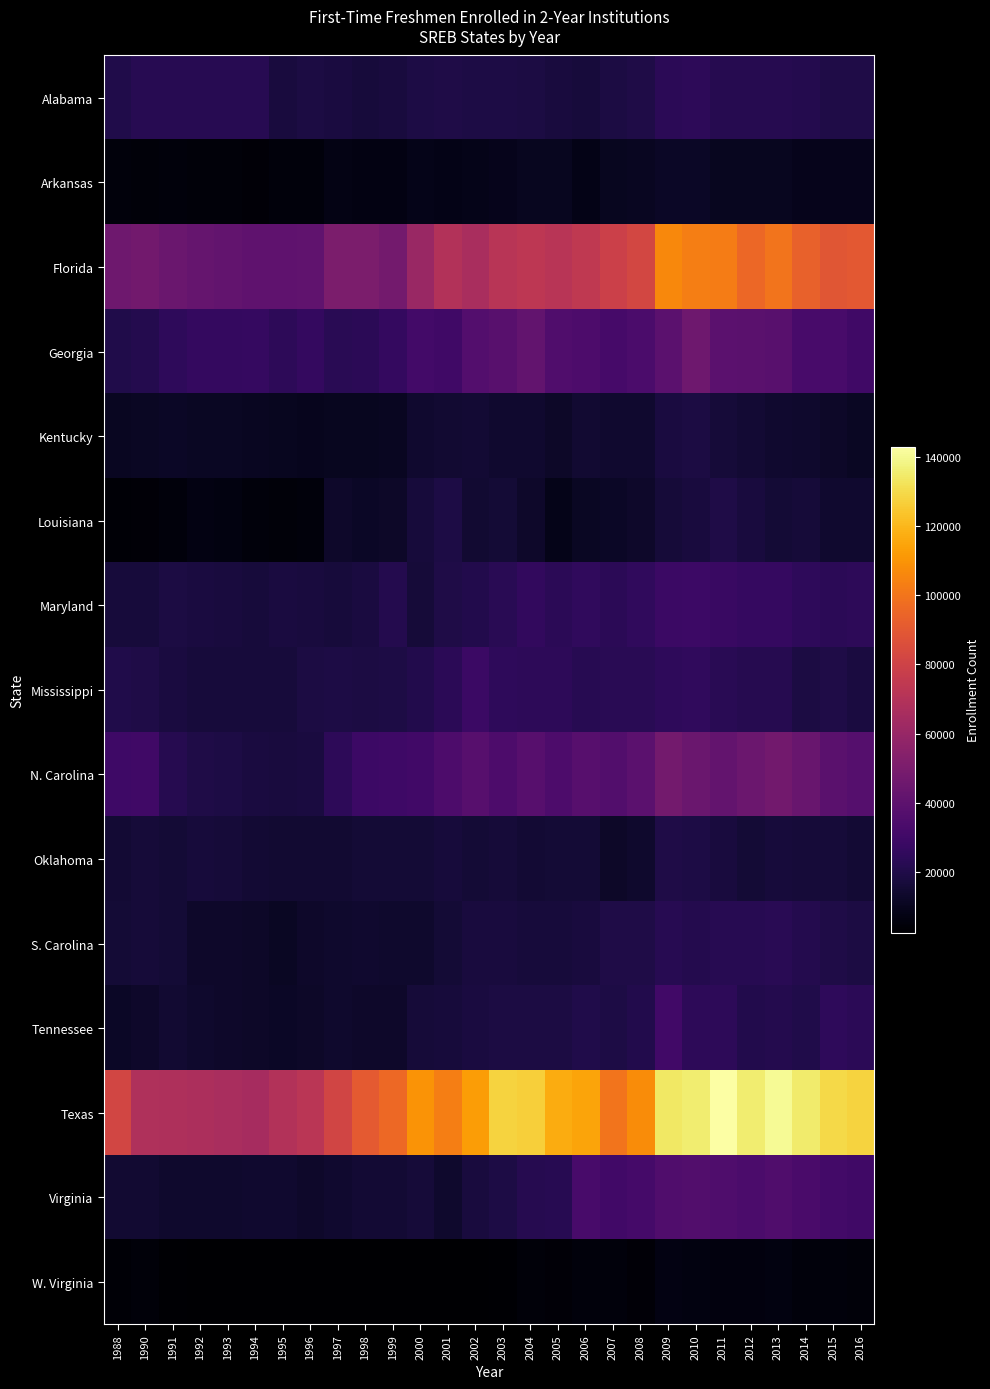

List the series in order of their peak value, lowest first.

W. Virginia, Arkansas, Kentucky, Louisiana, Oklahoma, S. Carolina, Alabama, Mississippi, Maryland, Tennessee, Virginia, Georgia, N. Carolina, Florida, Texas